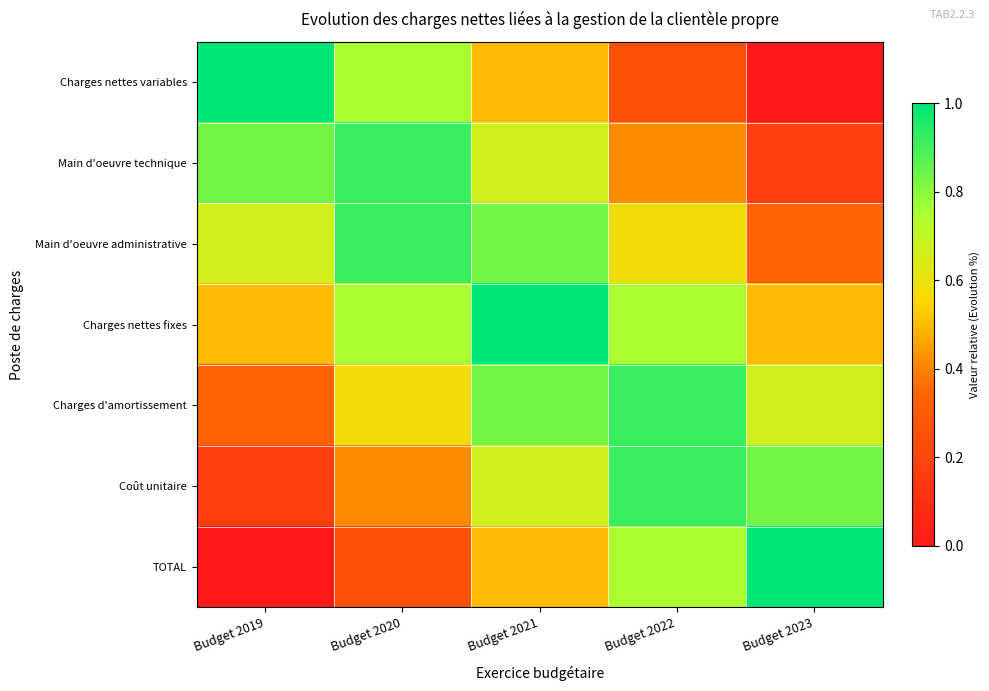

At how many categories does at least one series exceed 0?

5